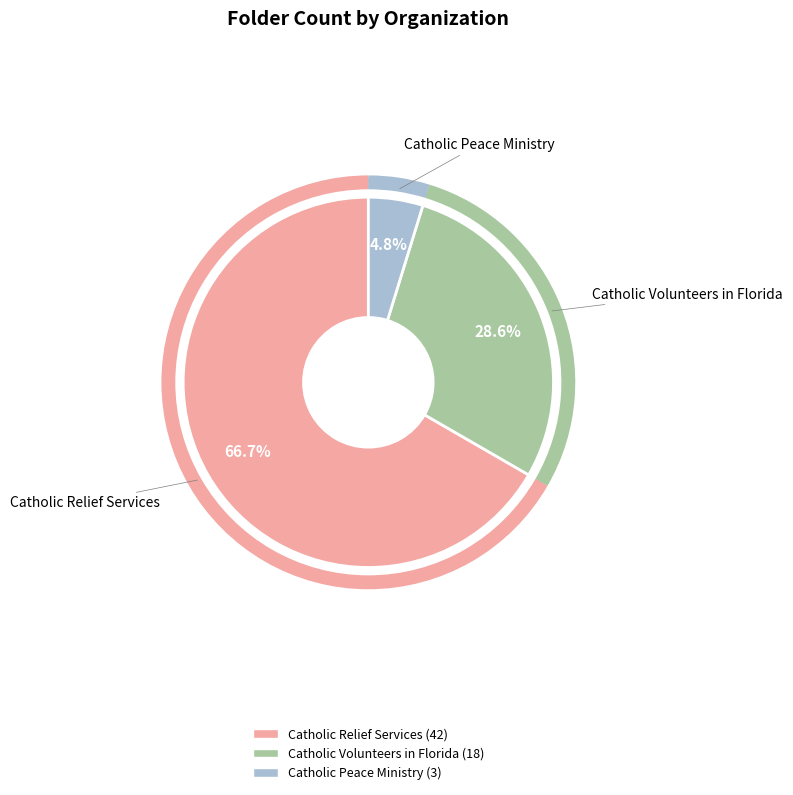

What is the ratio of the value at Catholic Volunteers in Florida to the value at Catholic Peace Ministry?

6.0